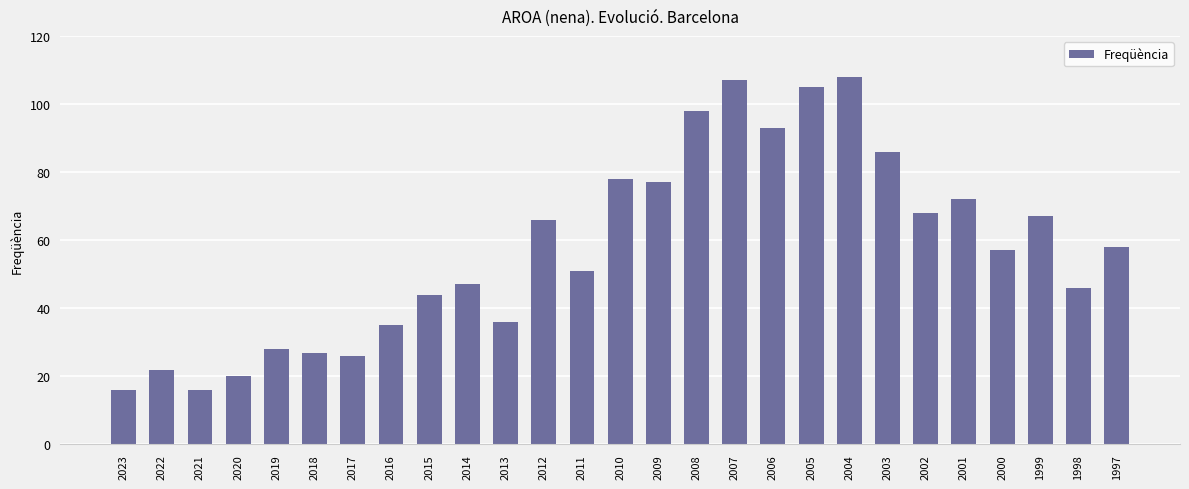

Does the chart contain stacked bars?

No